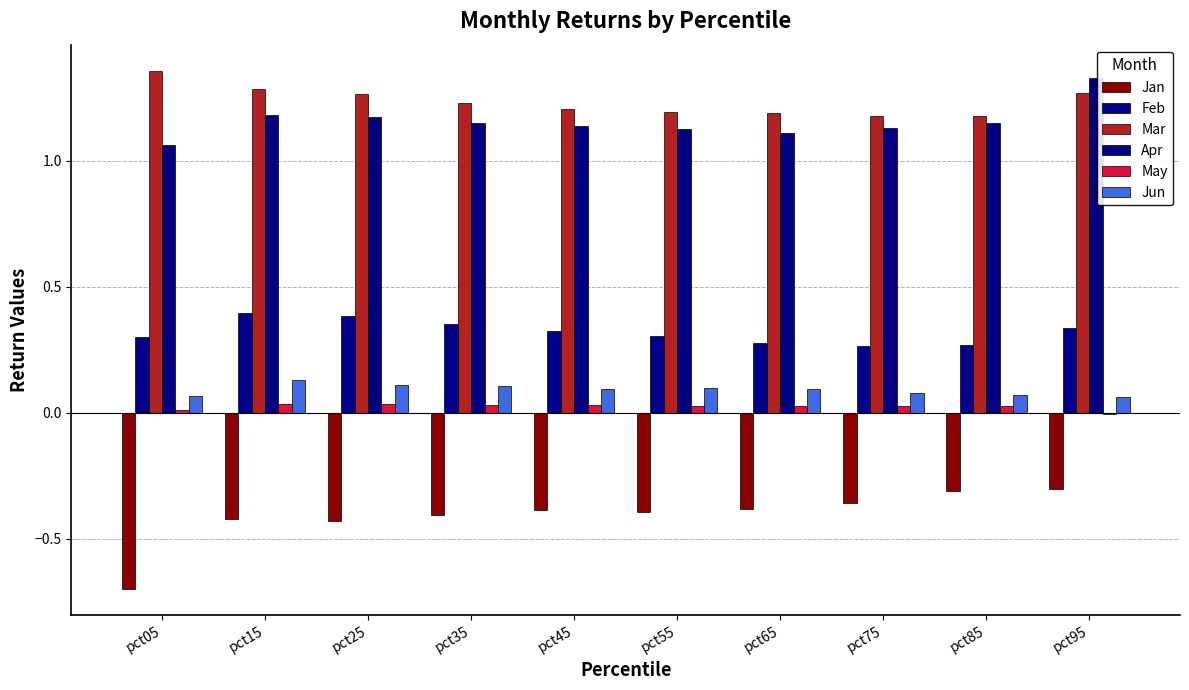

What is the difference between the highest and lowest values at pct75?

1.5